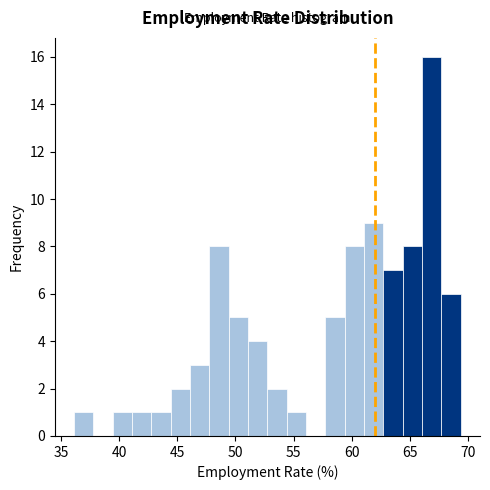

Read against the x-axis, roughly where is the centre of the tallest bar?

67.0